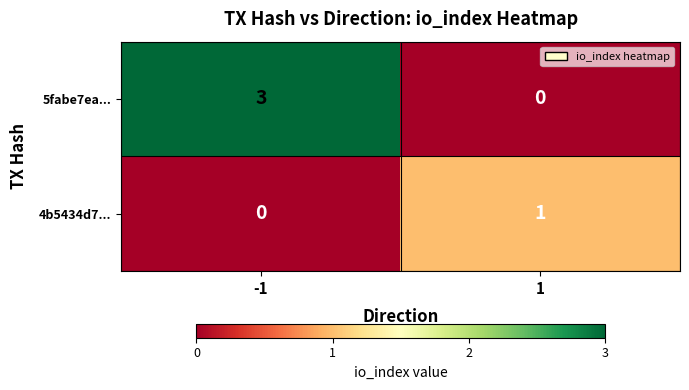

What is the maximum value shown in the chart?

3